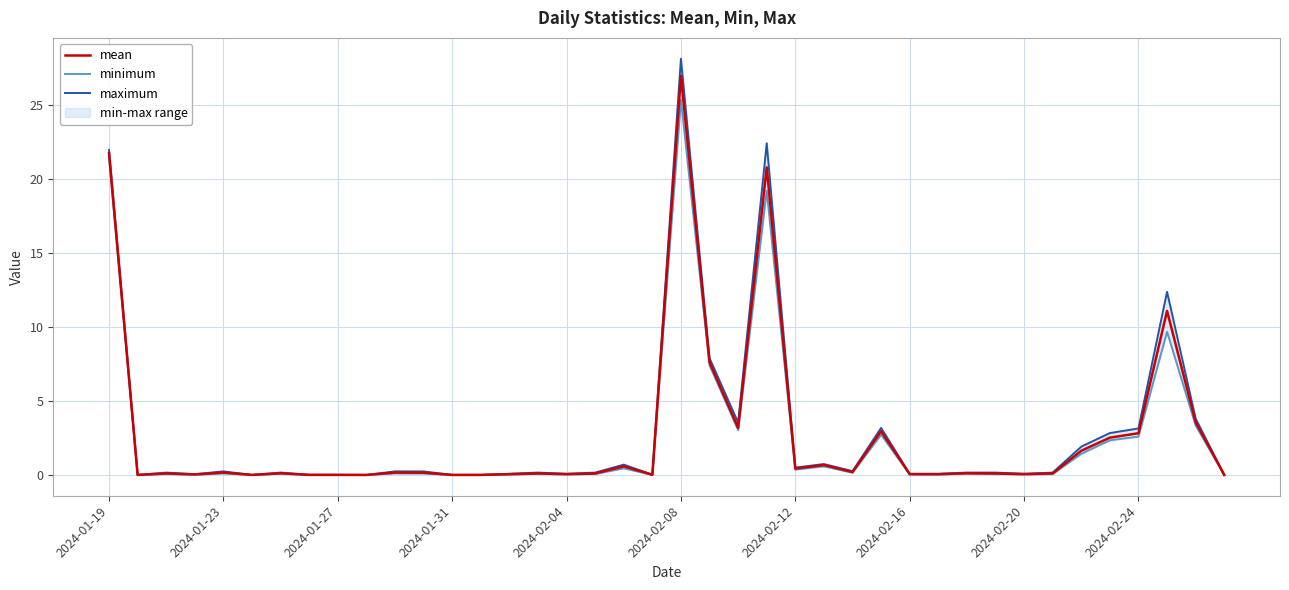

What is the maximum value for mean?

27.0